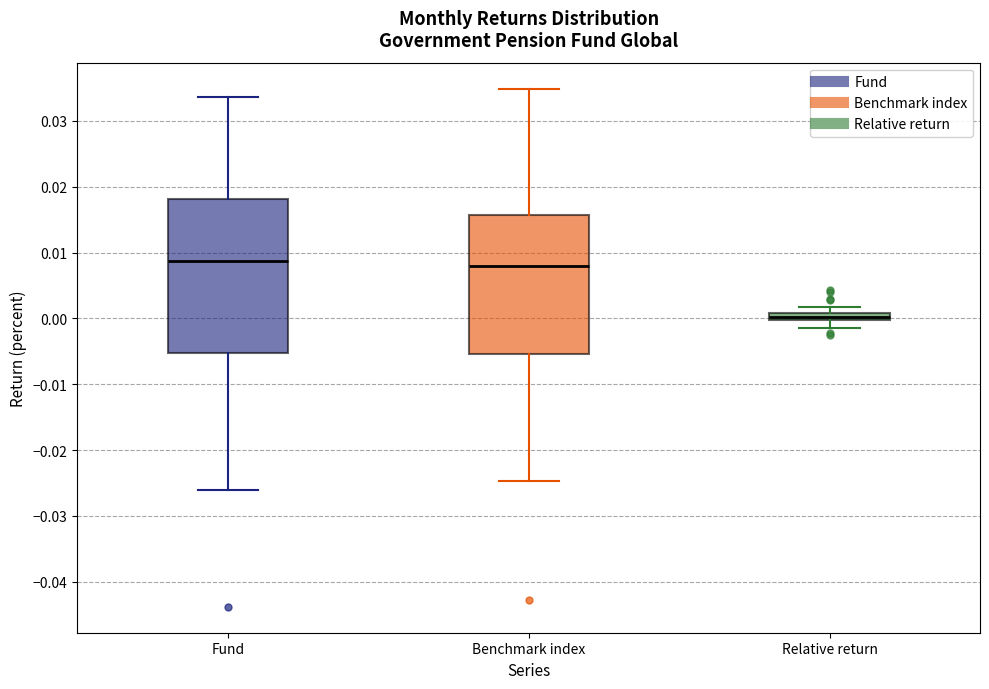

Which box has the lowest median line?

Relative return